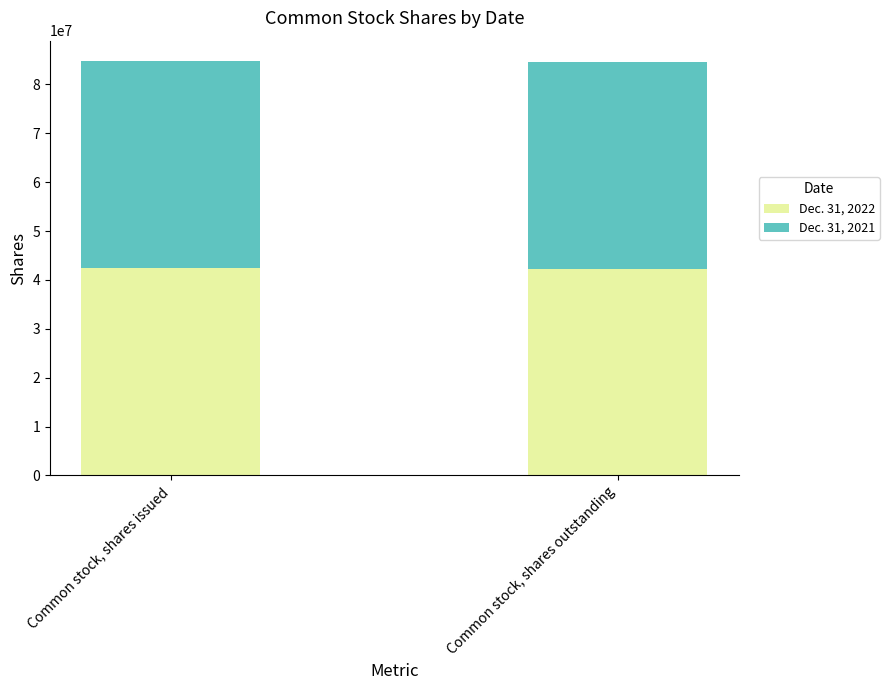

True or false: Dec. 31, 2022 has a value of 63556977 at Common stock, shares outstanding.

False